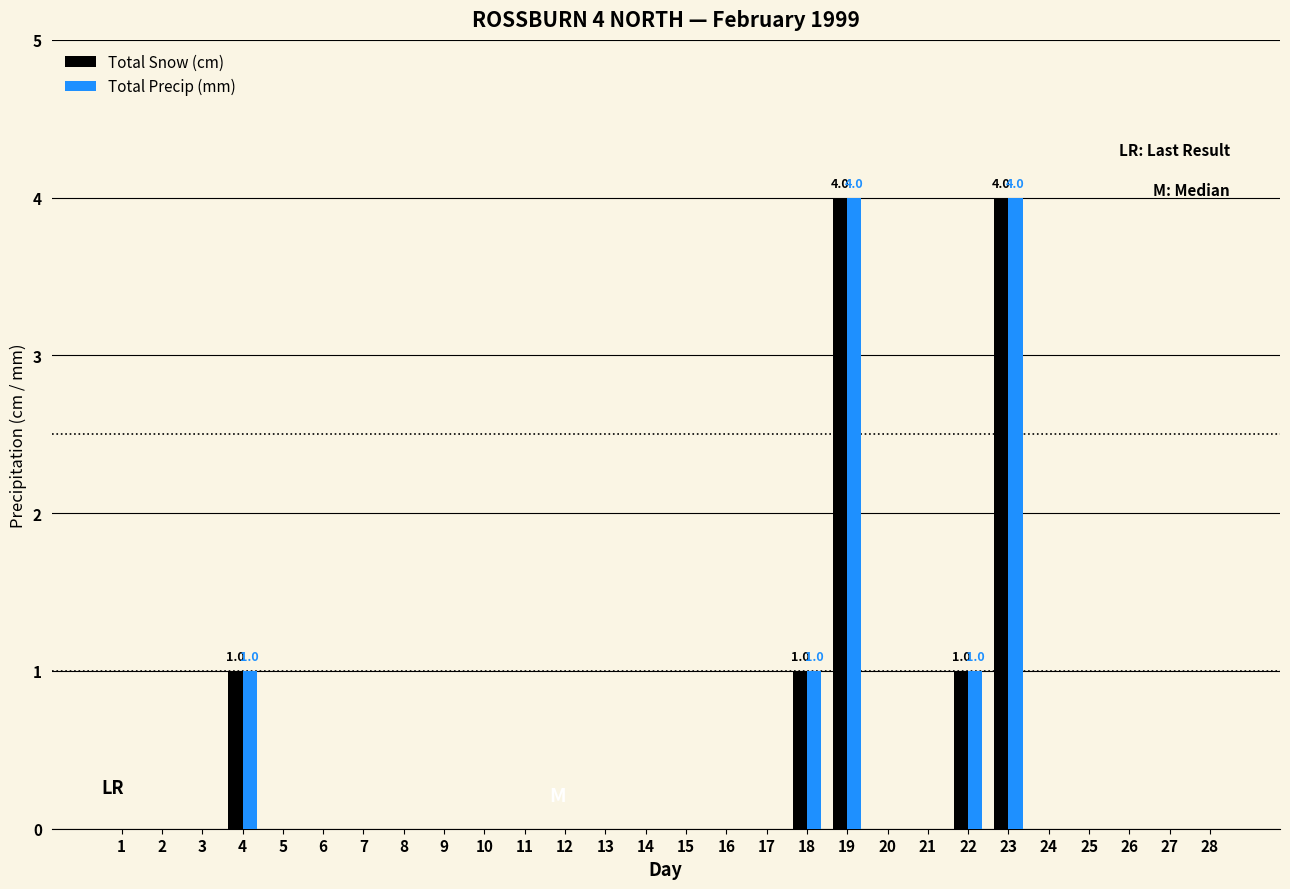

Is the value of Total Snow (cm) at 27 greater than the value of Total Precip (mm) at 19?

No